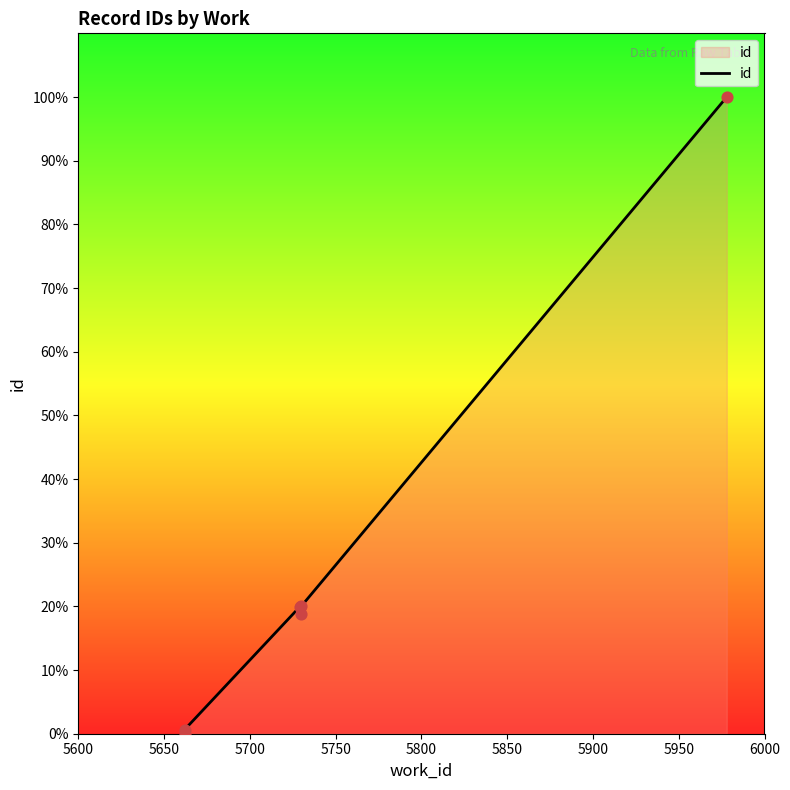

Which has a higher value, 5850 or 5800?

5850